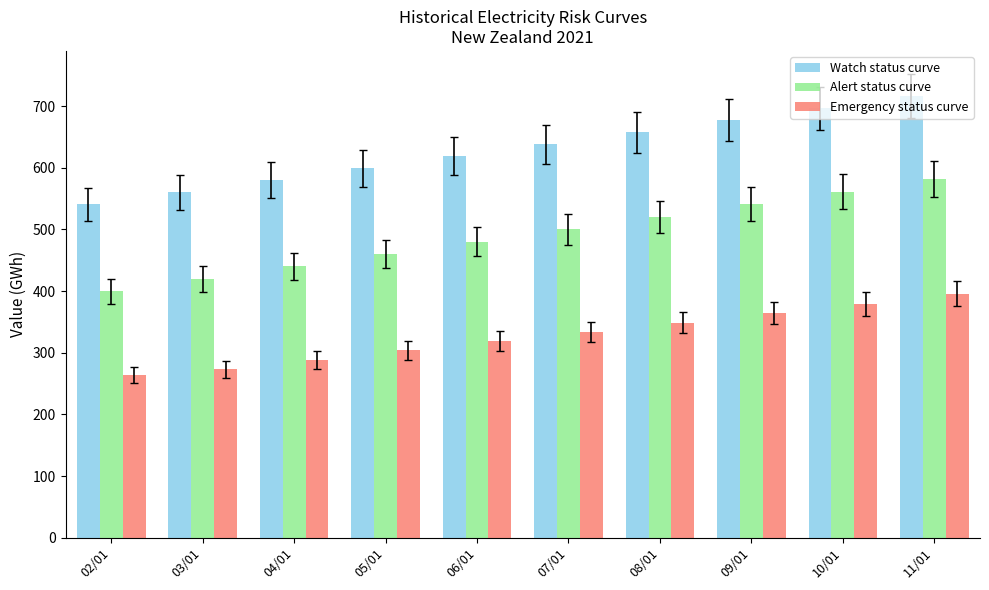

Is the value of Watch status curve at 09/01 greater than the value of Alert status curve at 03/01?

Yes